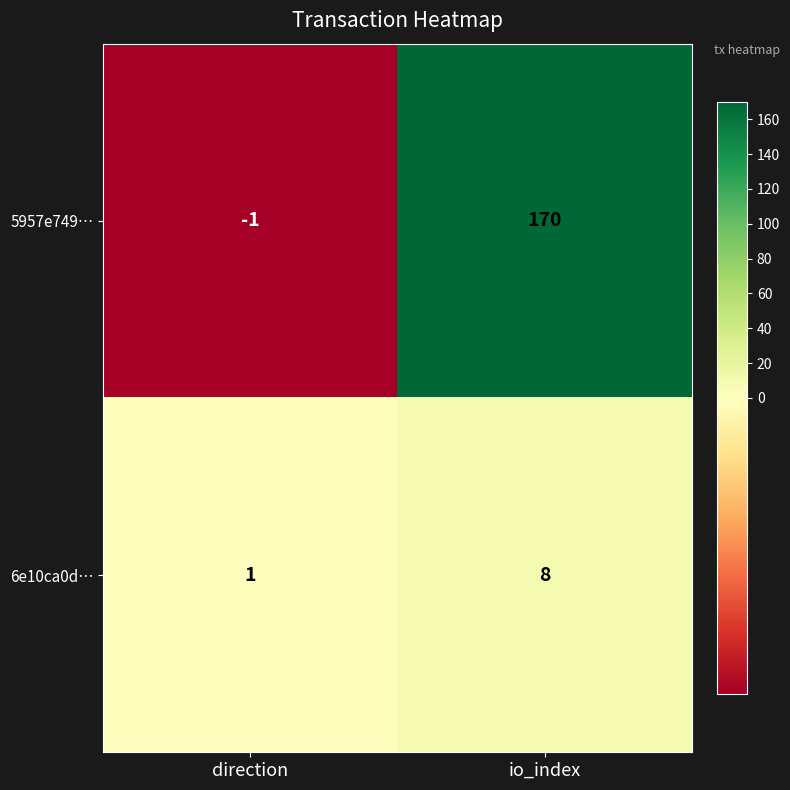

How many categories are shown in the chart?

2